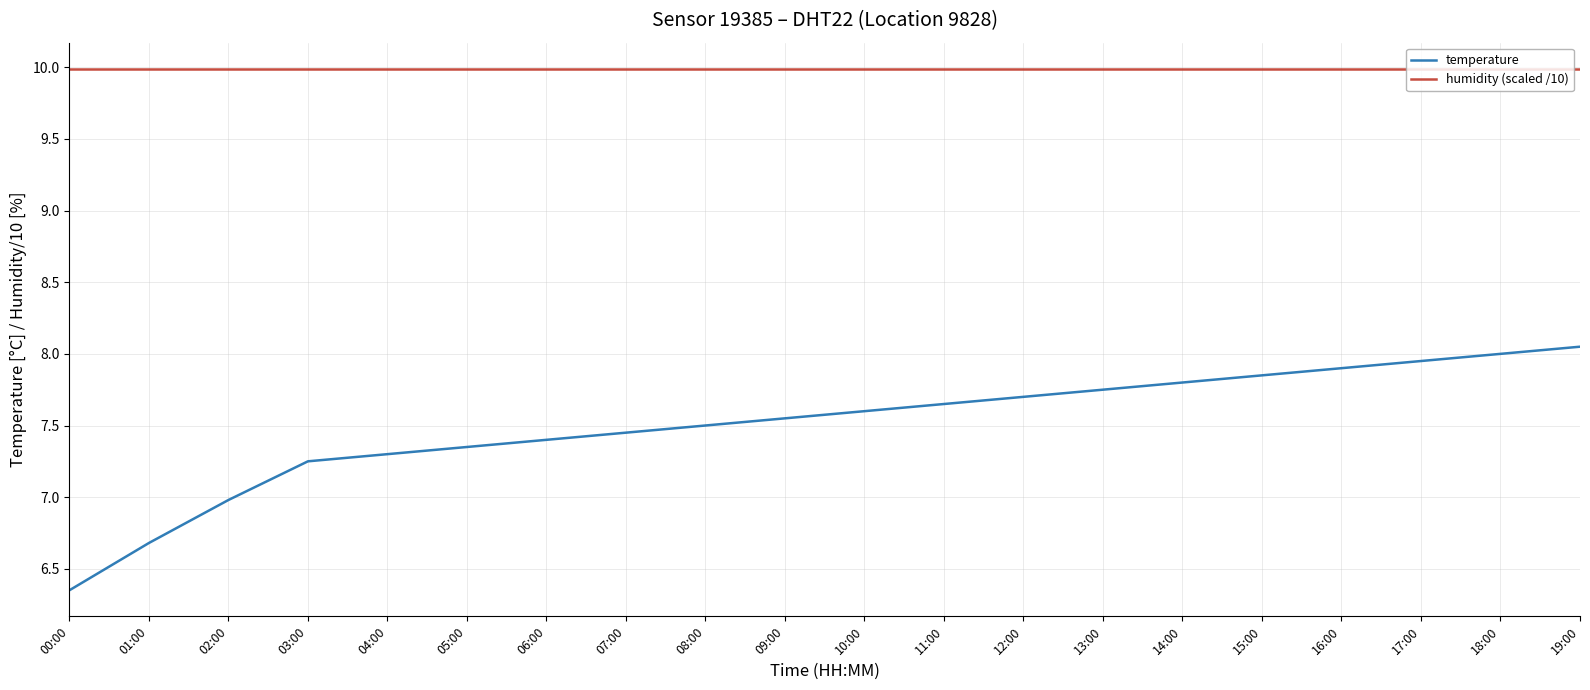

What is the difference between the temperature values at 03:00 and 13:00?

0.5